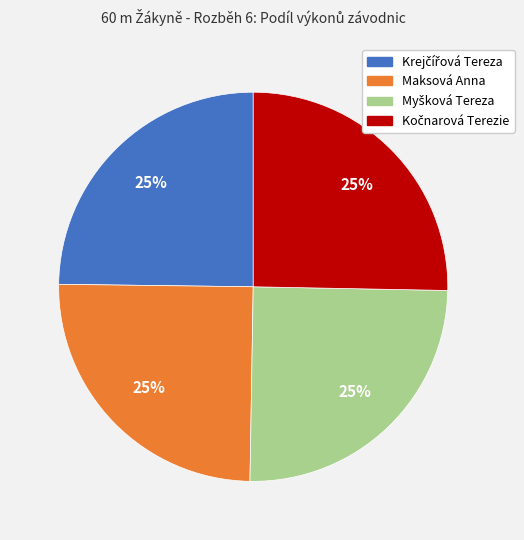

Is there any slice that represents more than half of the pie?

No